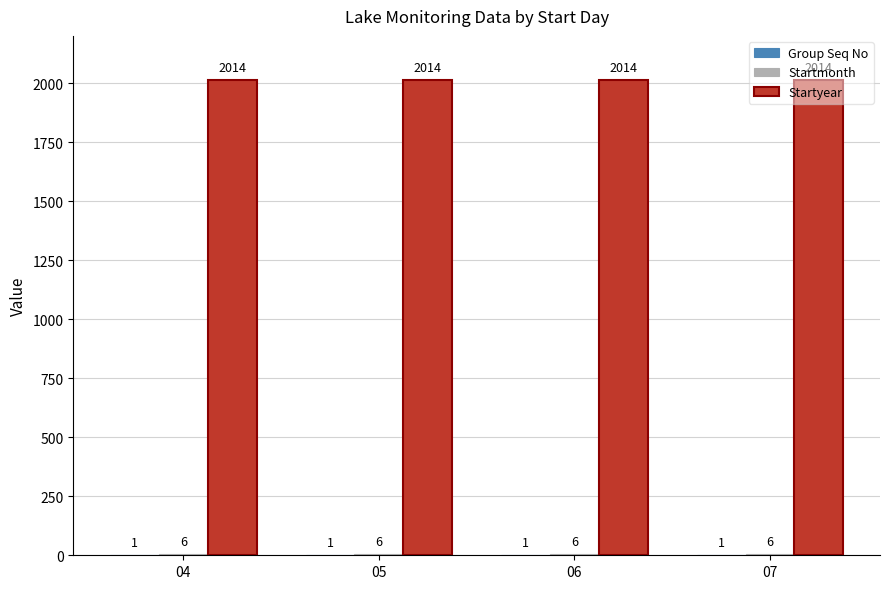

What is the maximum value shown in the chart?

2014